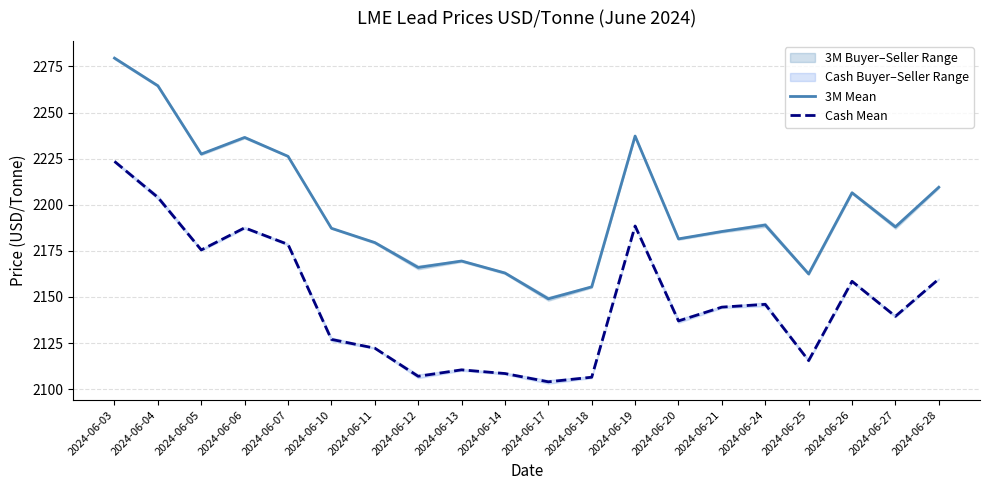

Reading right to left, list all the values displayed in this chart.

3M Mean: 2209.5	2188.0	2206.5	2162.5	2189.0	2185.5	2181.5	2237.2	2155.5	2149.0	2163.0	2169.5	2166.0	2179.5	2187.2	2226.2	2236.5	2227.5	2264.5	2279.5
Cash Mean: 2159.8	2139.5	2158.5	2115.5	2146.0	2144.5	2137.0	2188.5	2106.5	2104.0	2108.5	2110.5	2107.0	2122.2	2127.0	2178.5	2187.5	2175.5	2204.0	2223.5